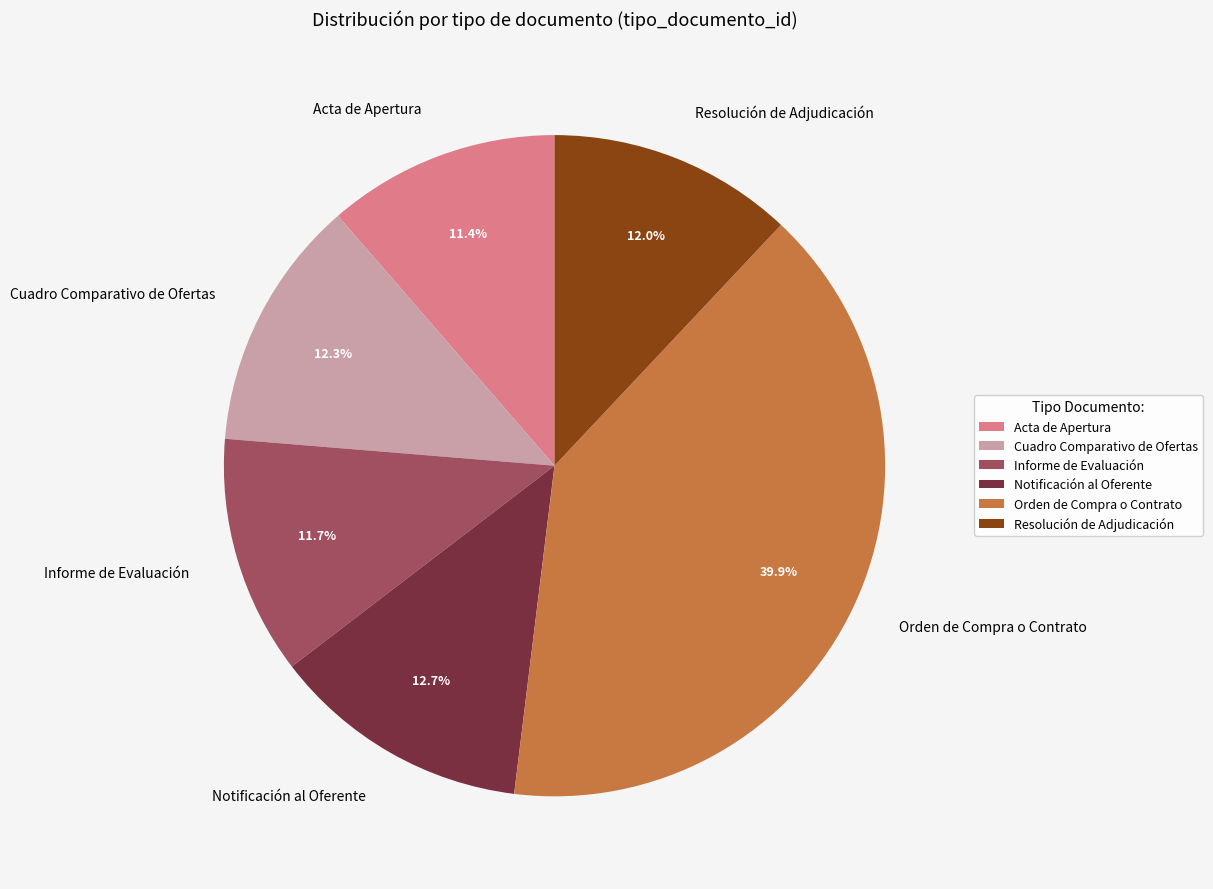

True or false: Orden de Compra o Contrato accounts for 29% of the total.

False